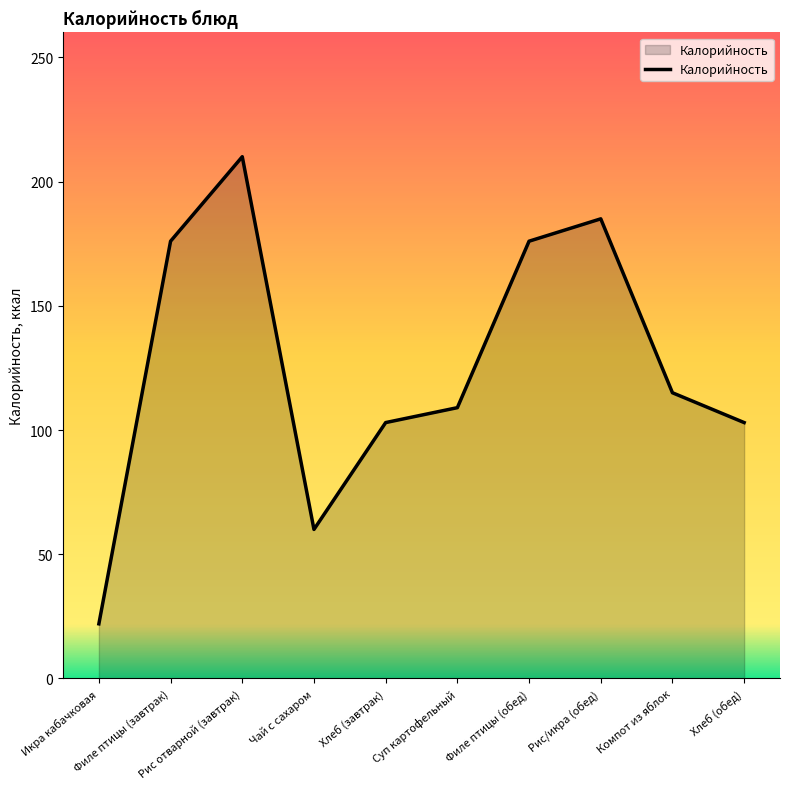

What is the difference between the maximum and minimum values?

188